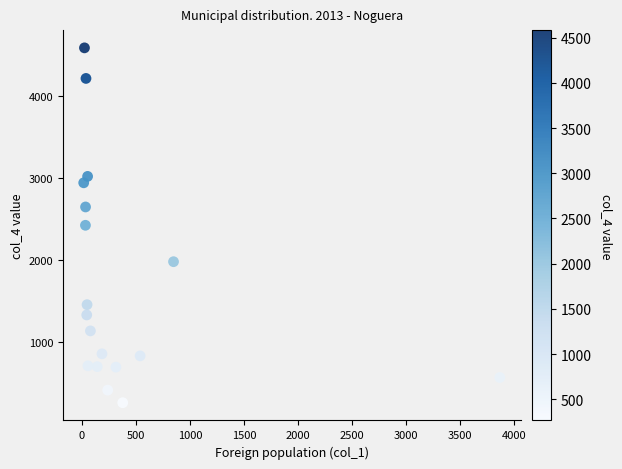

What is the range of X values (max minus min)?

3850